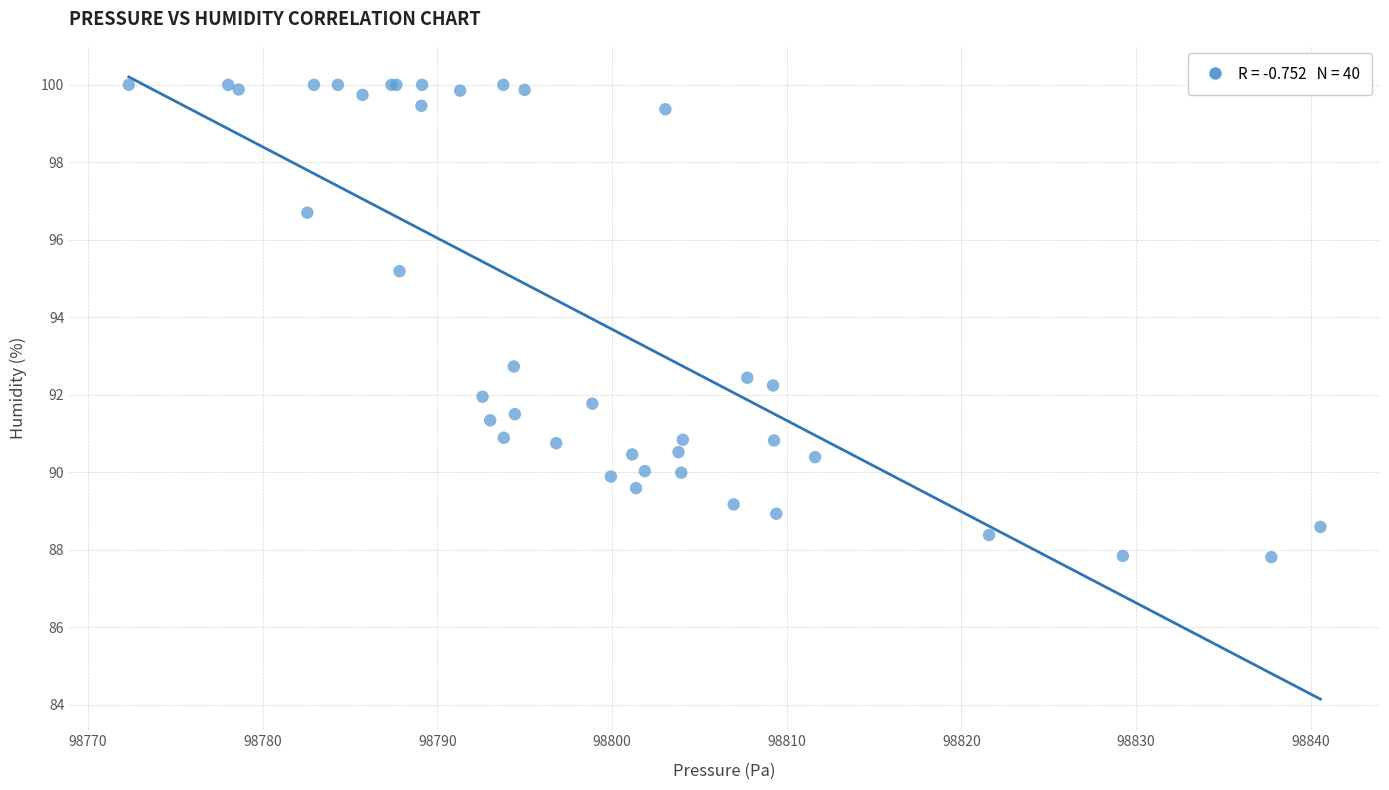

What Y value in the scatter plot is closest to 93?

92.7